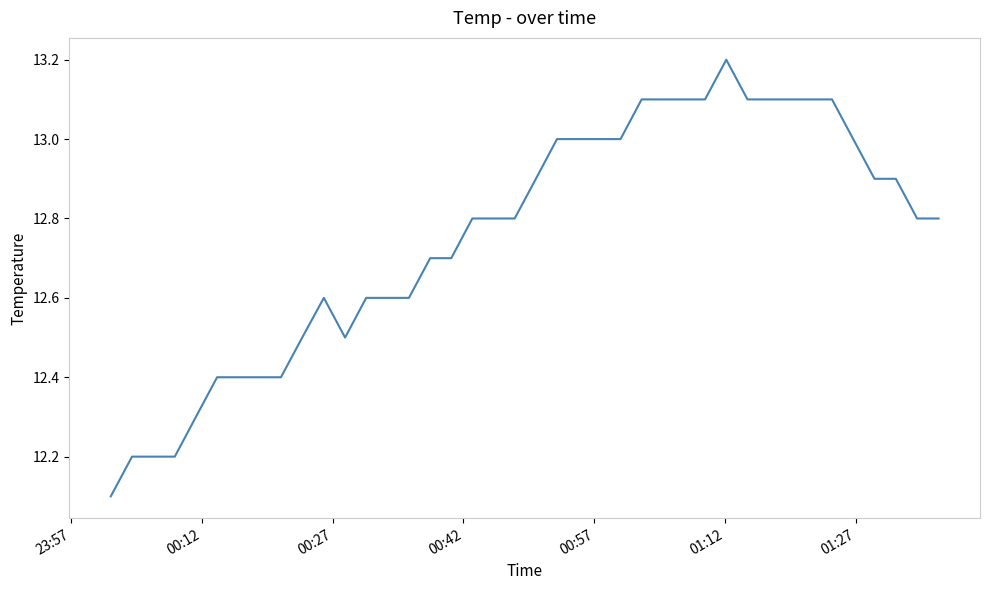

What is the difference between the maximum and minimum values?

1.1